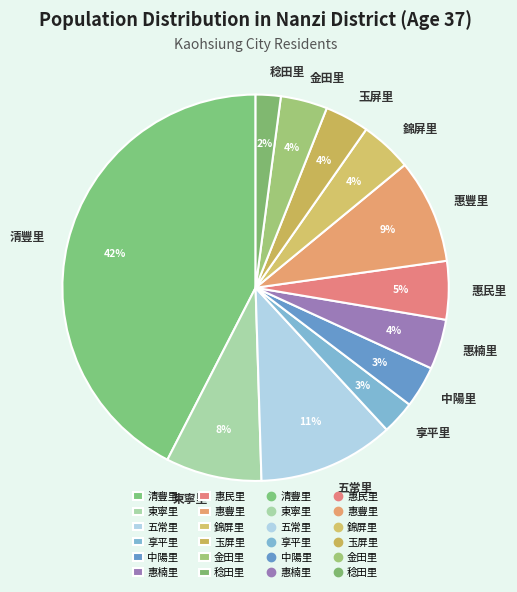

What is the largest slice in the pie chart?

清豐里